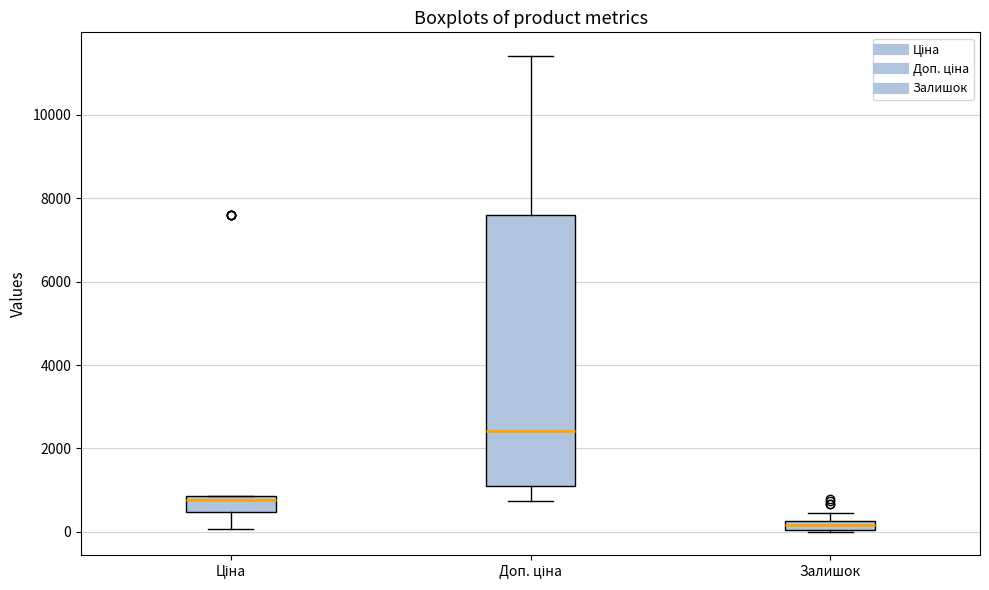

Which box is the tallest, from its lower edge to its upper edge?

Доп. ціна